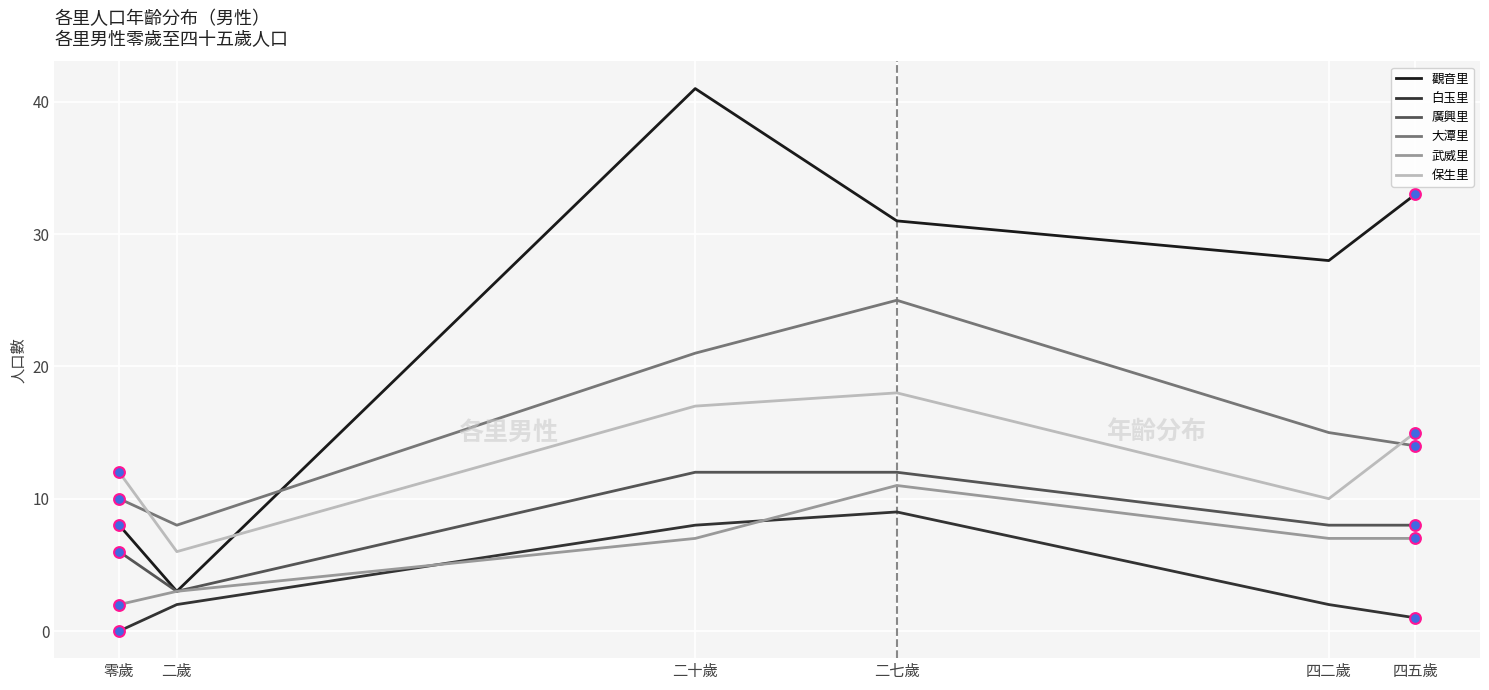

Which series has the largest total across all categories?

觀音里